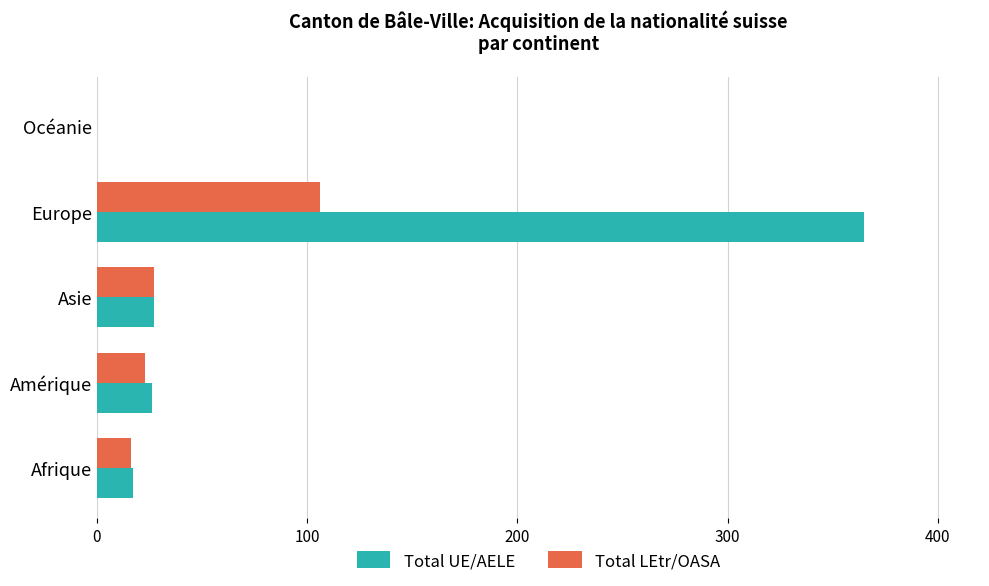

The Total LEtr/OASA series shows 16 at Afrique. True or false?

True